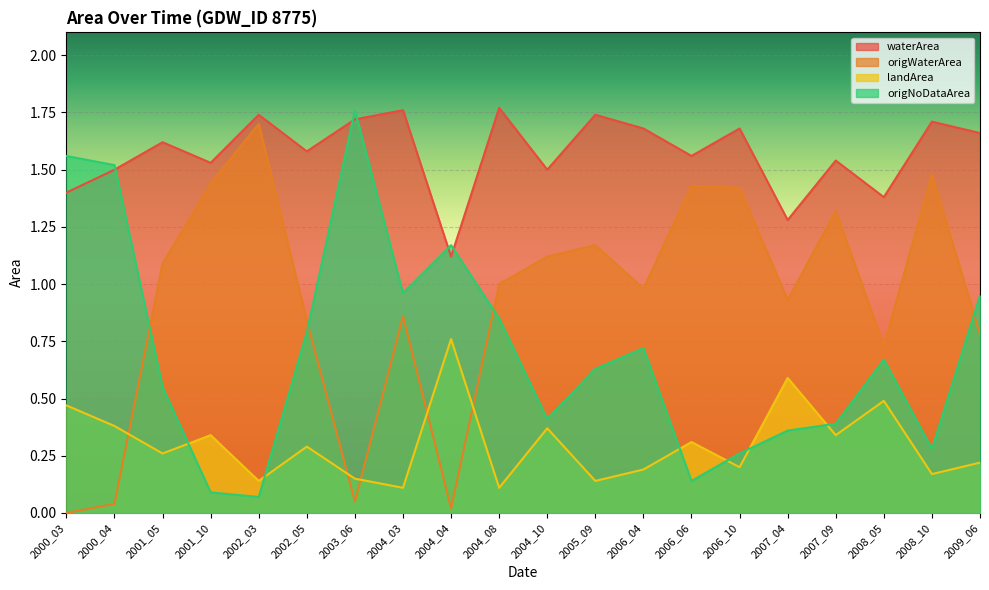

How many interior local peaks does the origNoDataArea series have?

4